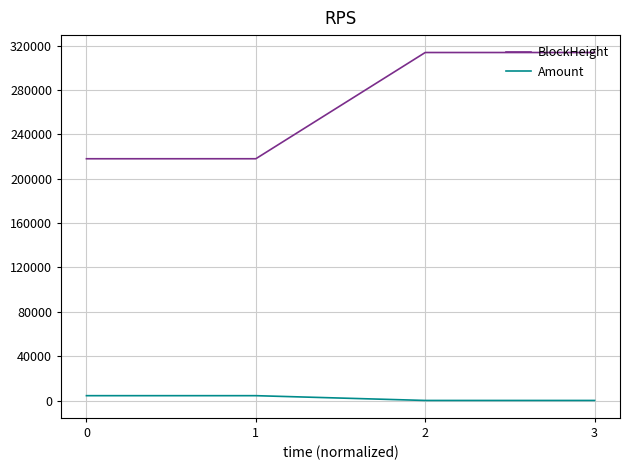

At 2, list the series in order from largest to smallest.

BlockHeight, Amount